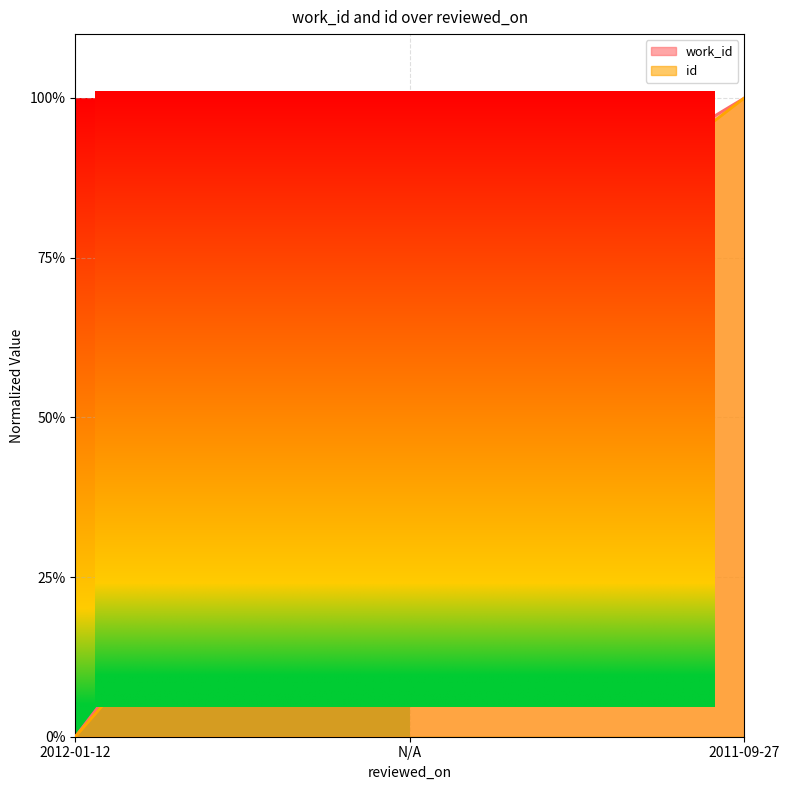

Reading left to right, extract all data points from this chart.

work_id: 0.0	0.7	1.0
id: 0.0	0.6	1.0